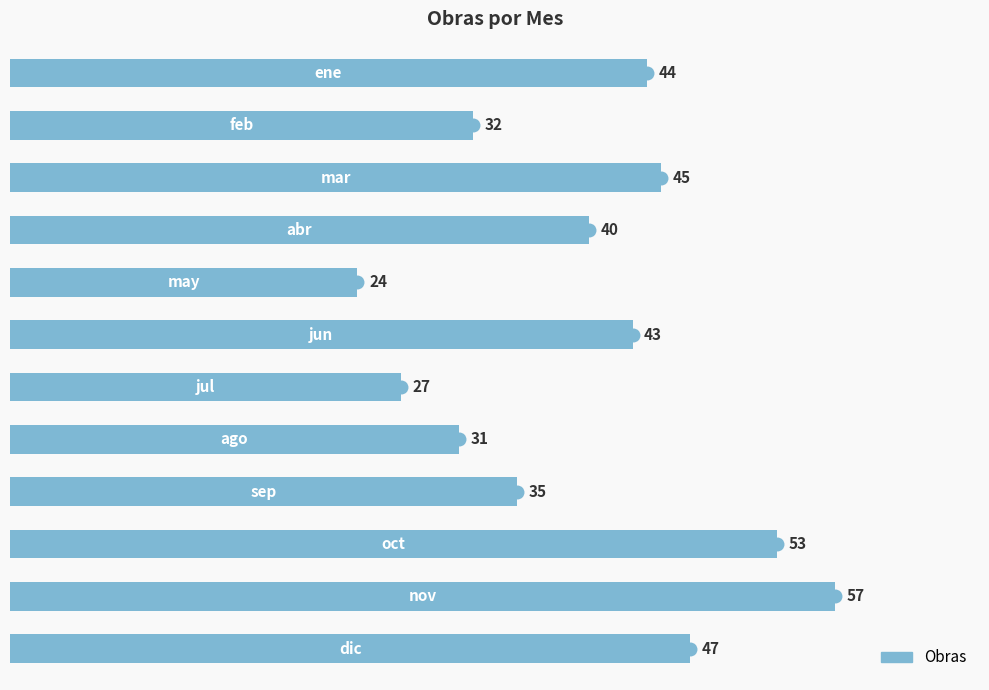

Which has a higher value, 0 or 9?

9